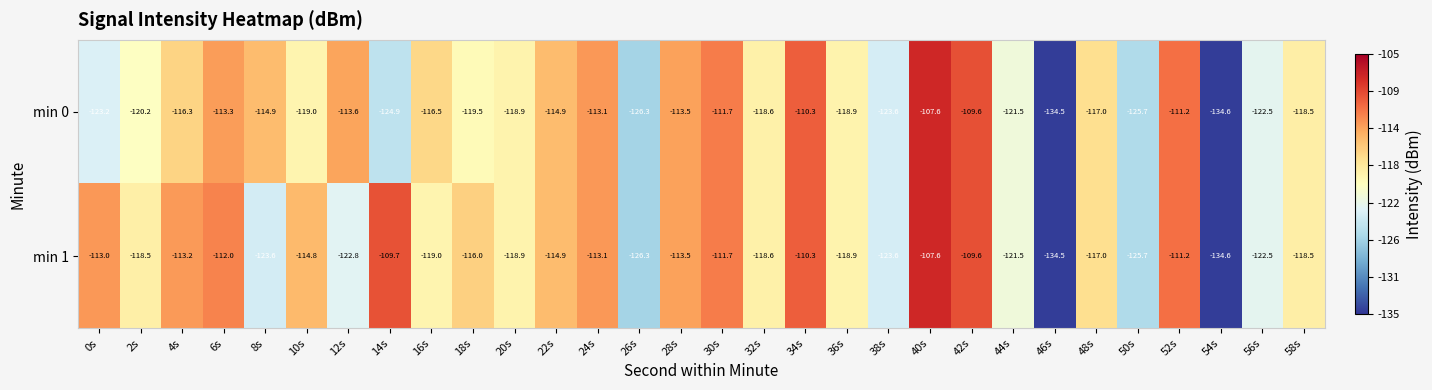

At which category does the chart reach its minimum across all series?

54s